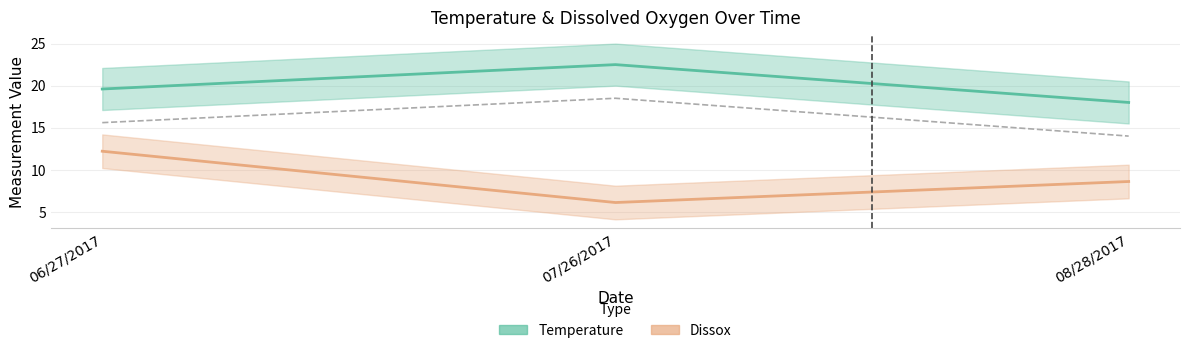

Which has a higher value, 06/27/2017 or 07/26/2017?

07/26/2017